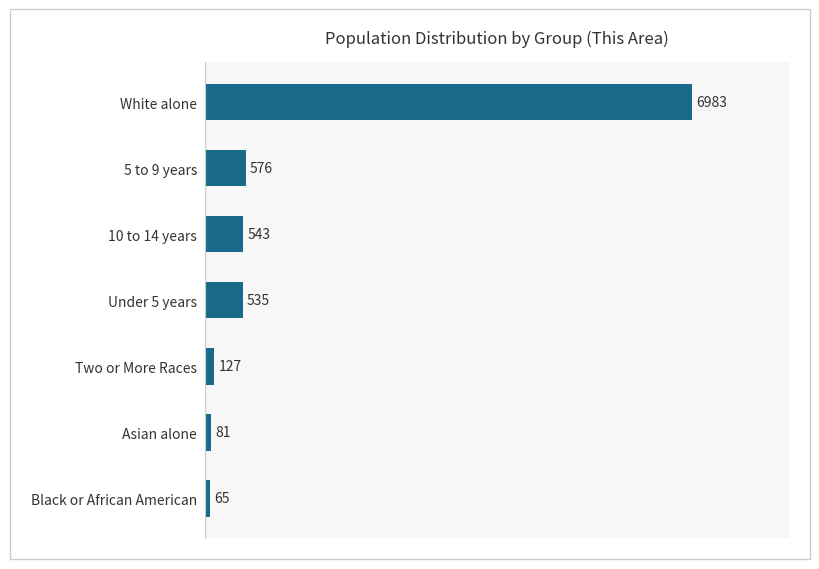

Reading top to bottom, transcribe all the data shown in this chart.

White alone=6983	5 to 9 years=576	10 to 14 years=543	Under 5 years=535	Two or More Races=127	Asian alone=81	Black or African American=65